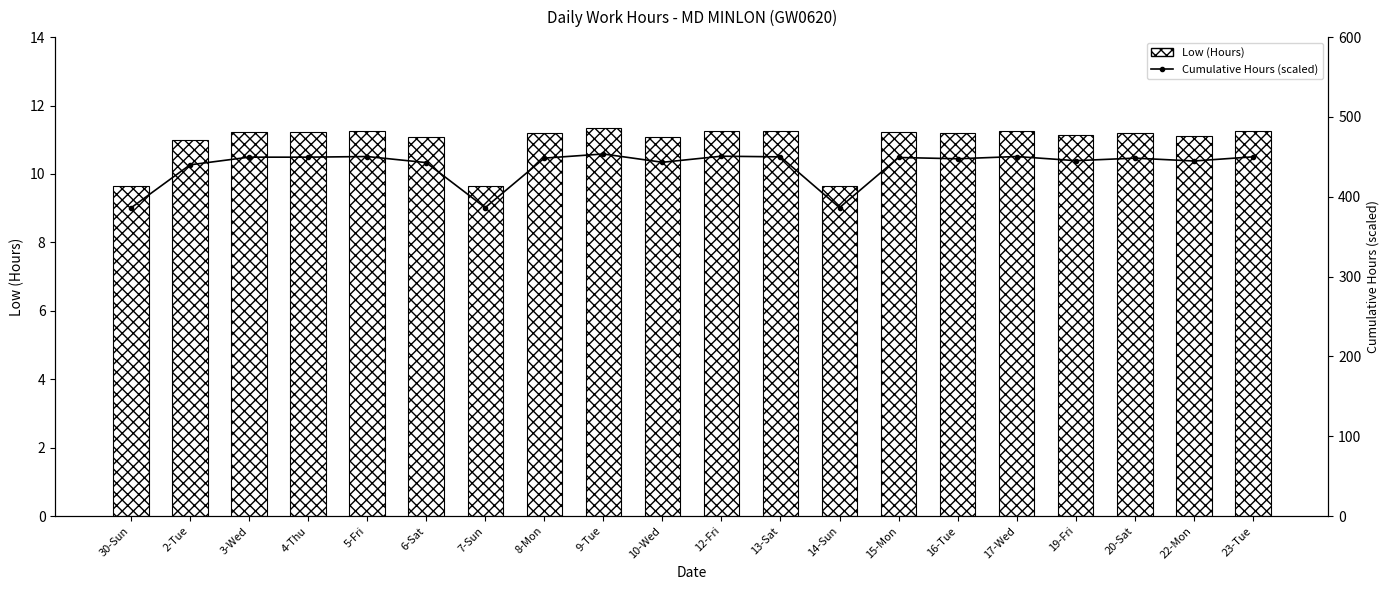

What is the maximum value shown in the chart?

453.6